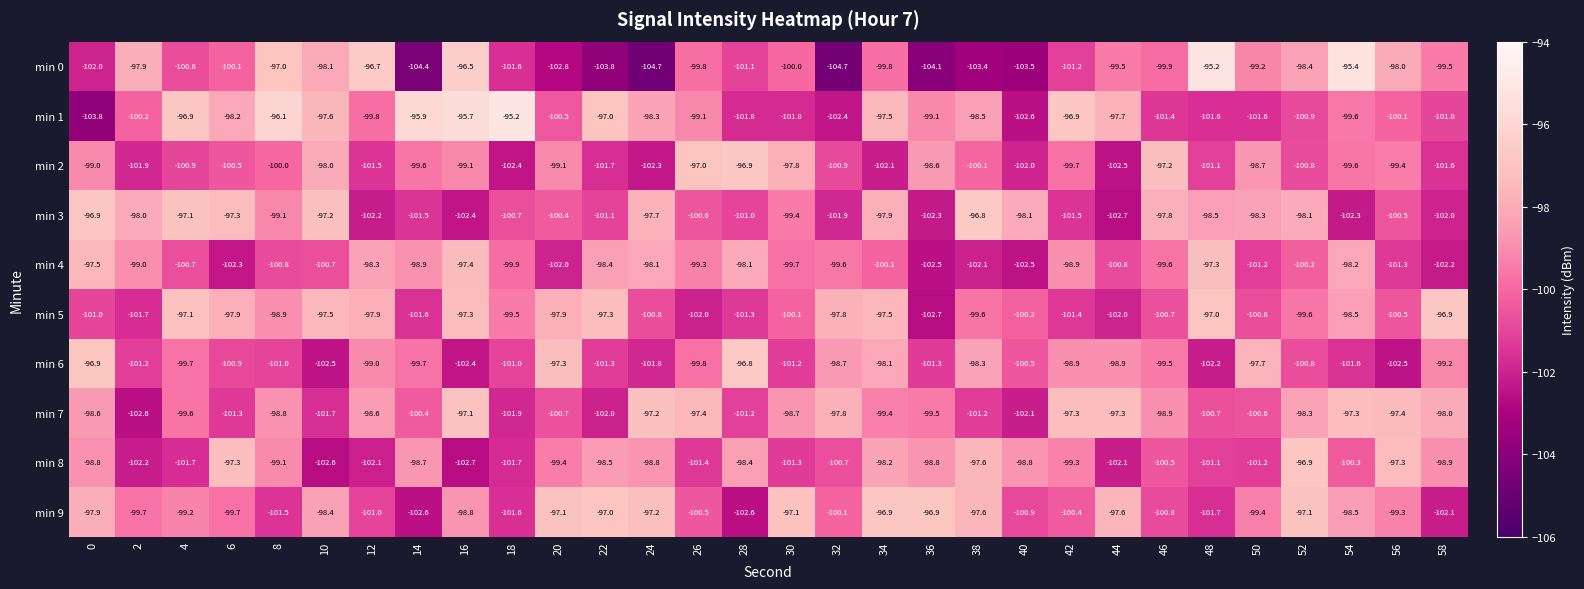

What is the average value of the min 7 series?

-99.5